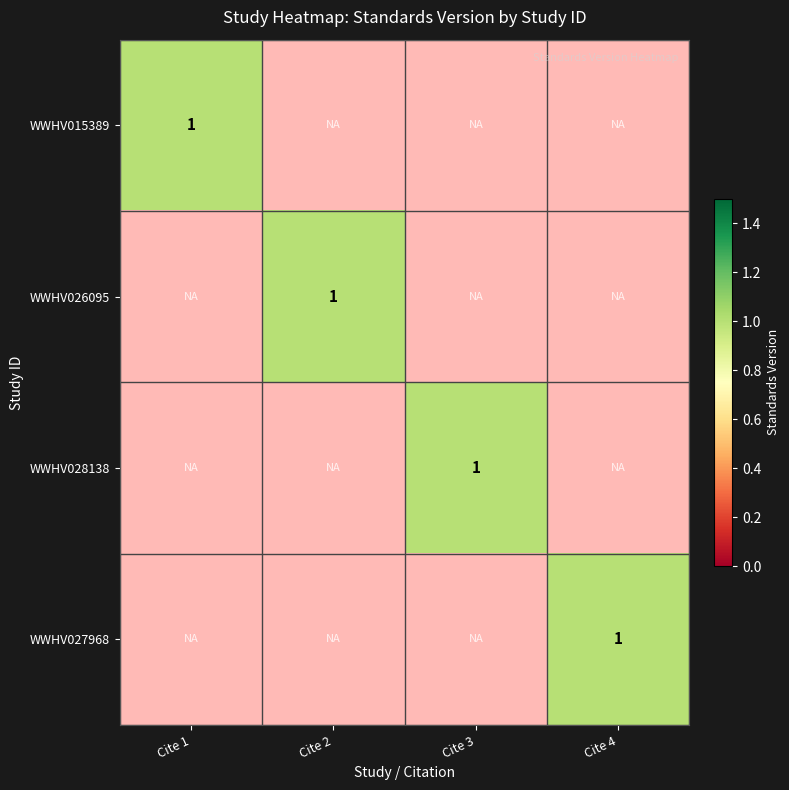

True or false: WWHV028138 has a value of 1.0 at Cite 2.

True